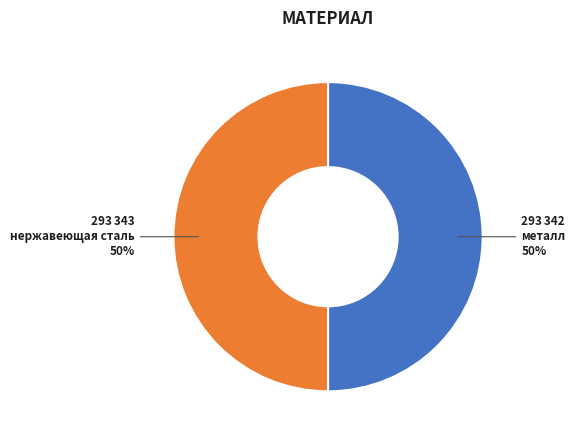

Combined, do металл and нержавеющая сталь account for over 50%?

Yes